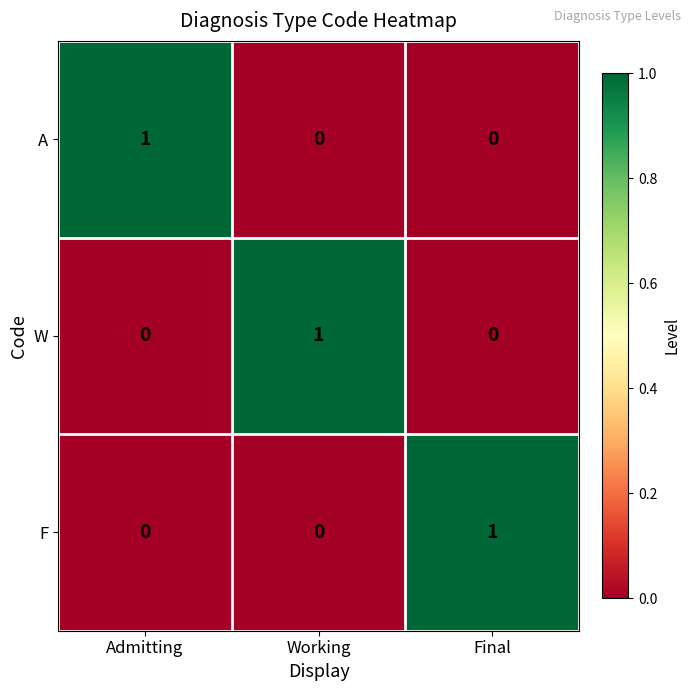

Reading left to right, list all the values displayed in this chart.

A: 1	0	0
W: 0	1	0
F: 0	0	1